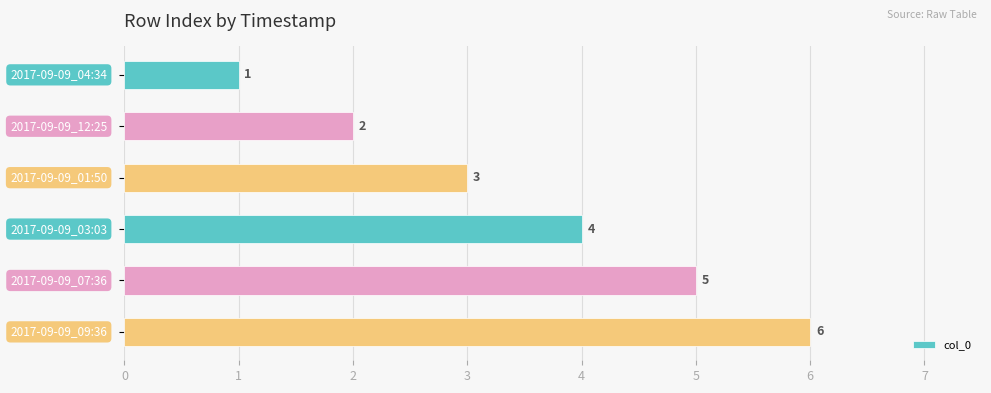

What is the greatest value displayed?

6